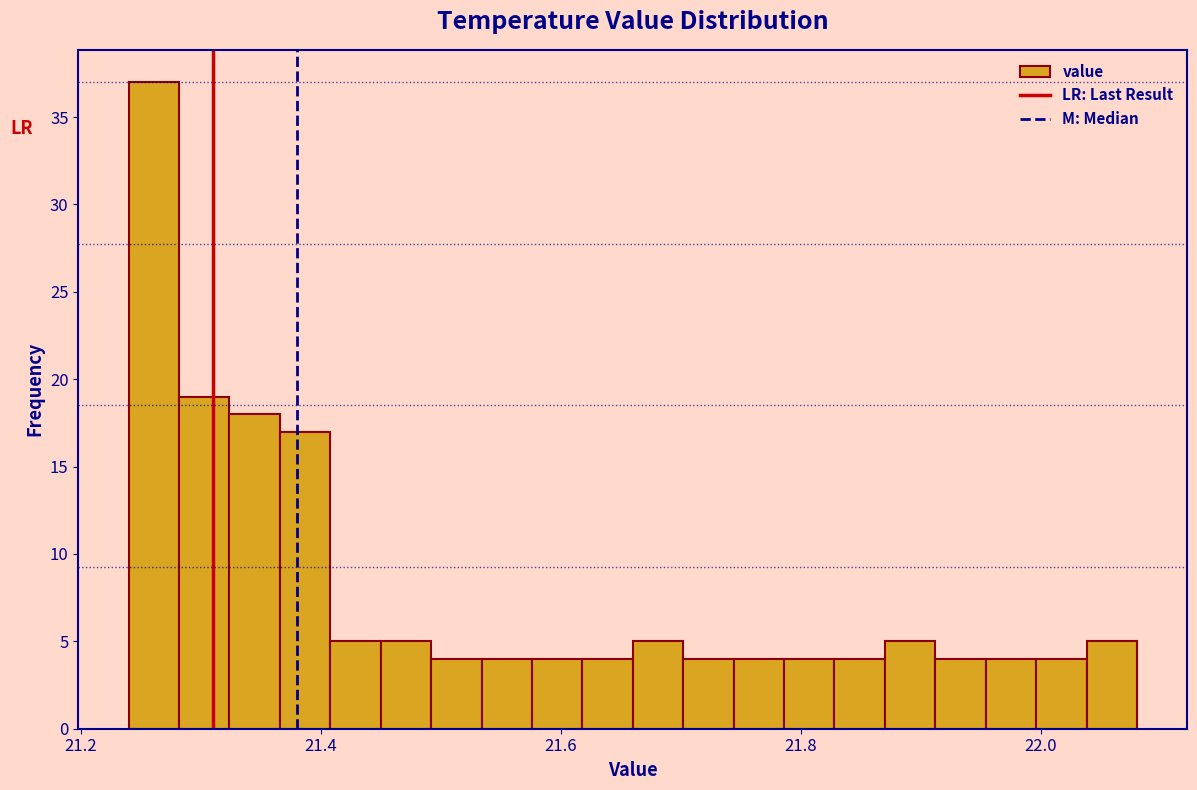

Around what value on the x-axis is the tallest bar? Give the approximate position of its centre, as read against the axis.

21.26